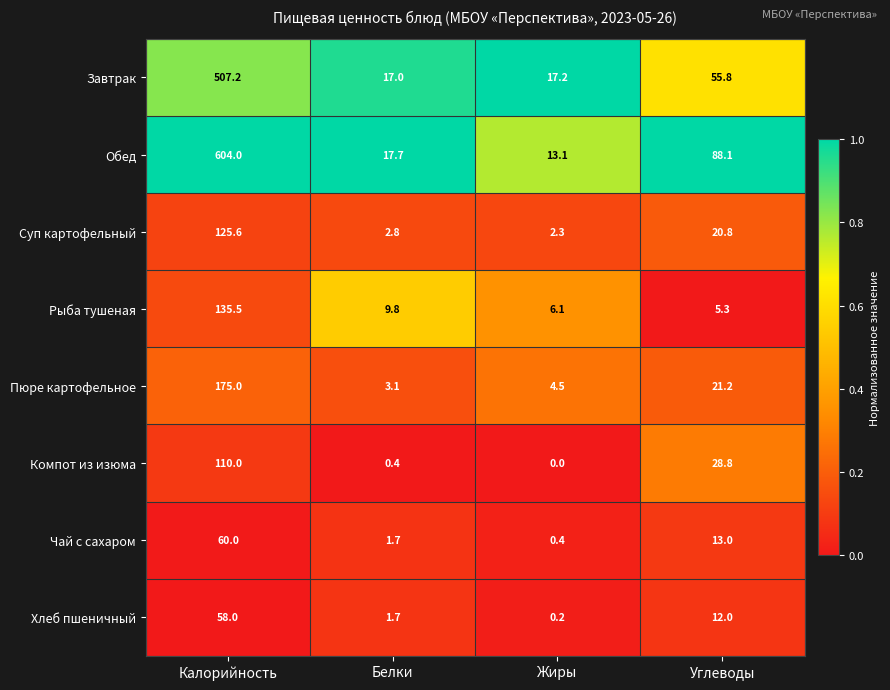

Is it true that Чай с сахаром equals 1.7 at Белки?

True